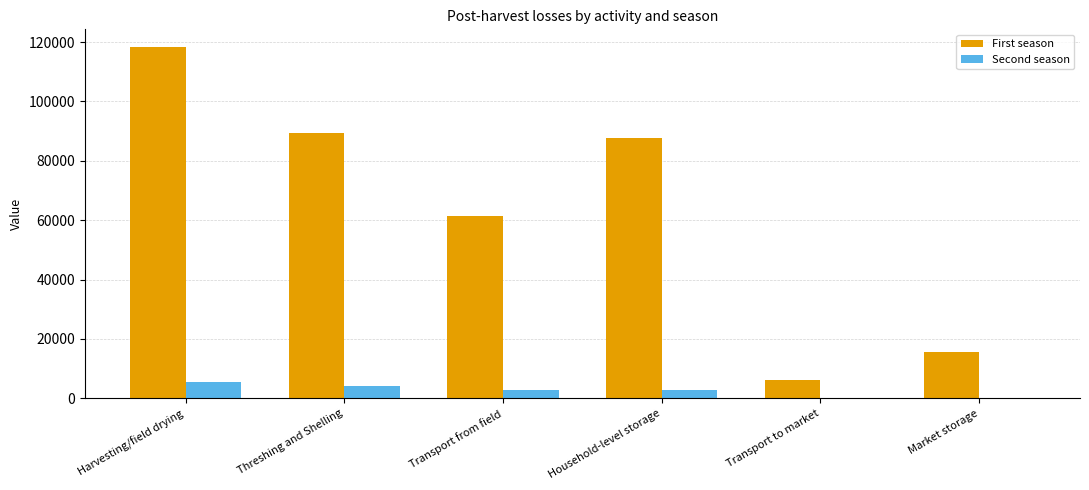

Is it true that First season equals 6001.7 at Transport to market?

True